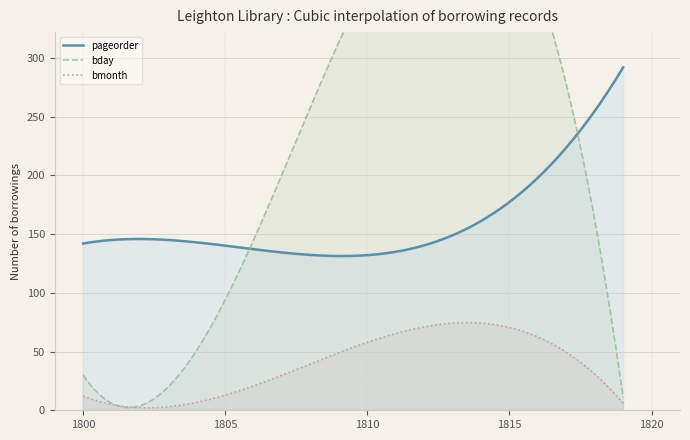

True or false: bmonth and pageorder cross at least once.

False